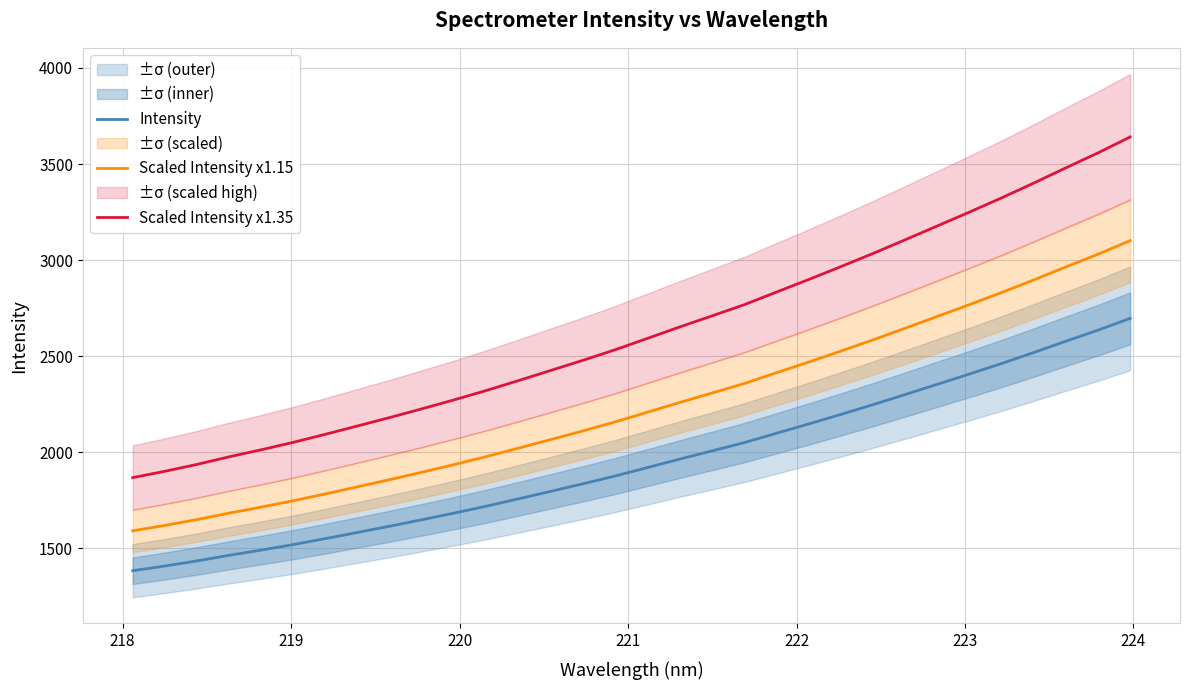

At how many categories does at least one series exceed 1904?

30